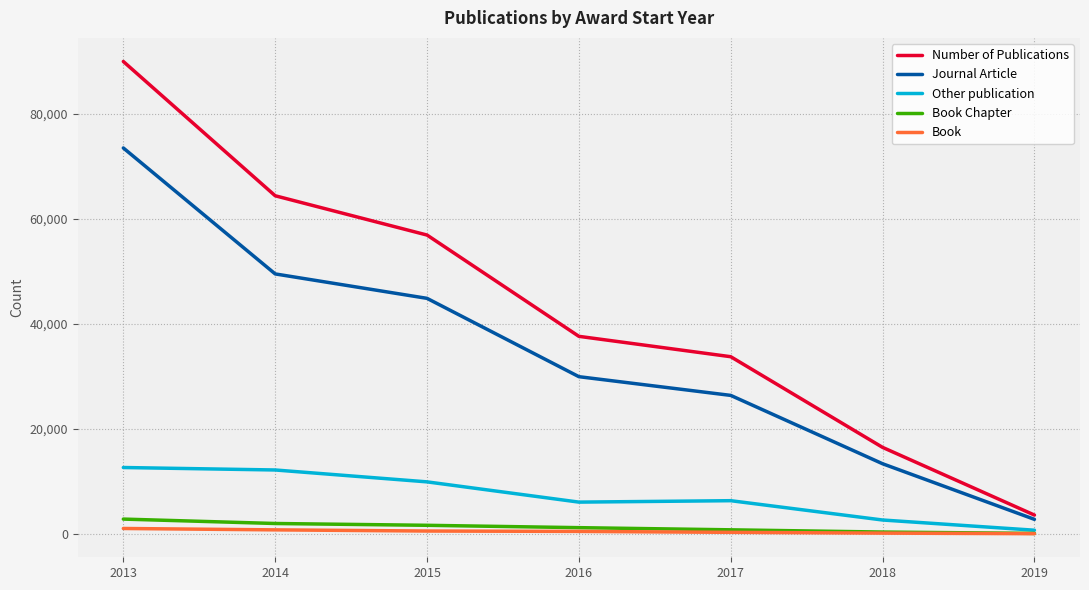

True or false: Book Chapter has a value of 769 at 2017.

True